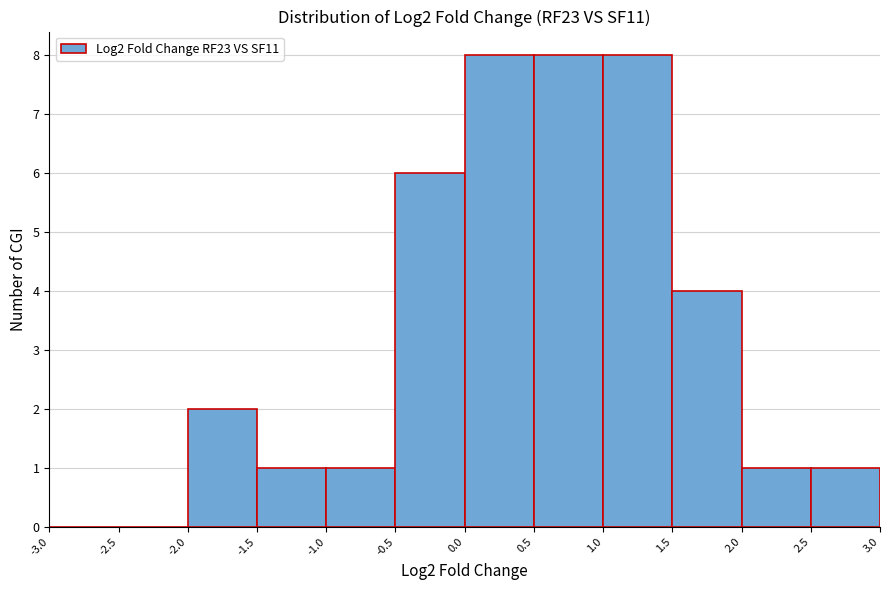

Reading left to right, list every bar in this chart as the range it spans on the x-axis followed by its height. The values are not printed on the chart, so give them approximately, as read against the axis.

-3.0 to -2.5: 0
-2.5 to -2.0: 0
-2.0 to -1.5: 2
-1.5 to -1.0: 1
-1.0 to -0.5: 1
-0.5 to 0.0: 6
0.0 to 0.5: 8
0.5 to 1.0: 8
1.0 to 1.5: 8
1.5 to 2.0: 4
2.0 to 2.5: 1
2.5 to 3.0: 1